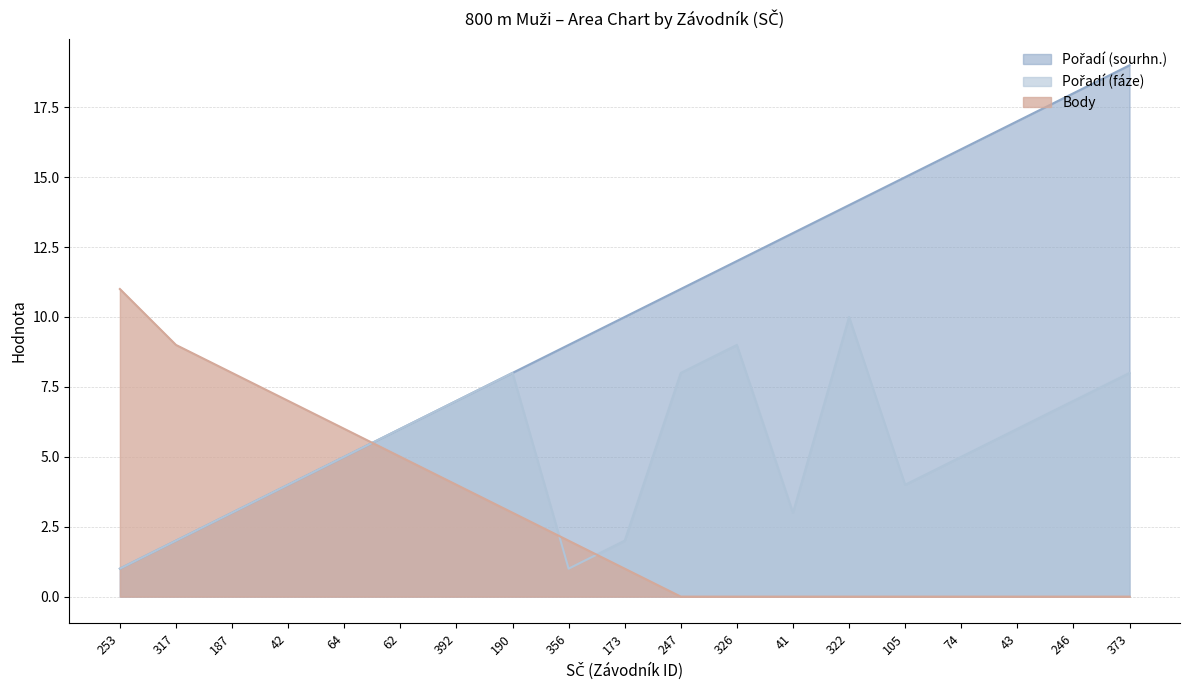

List the series in order of their overall mean, highest first.

Pořadí (sourhn.), Pořadí (fáze), Body